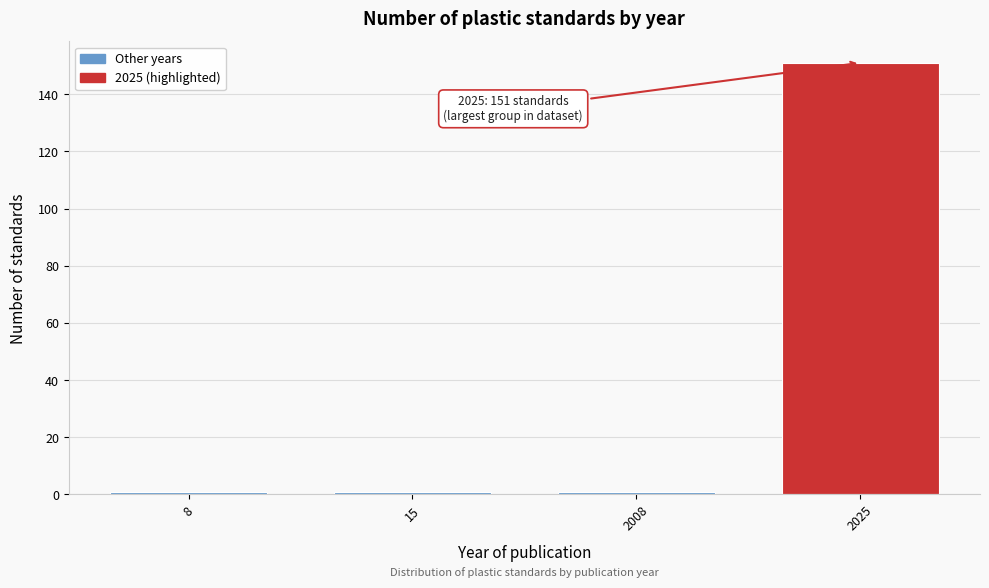

Reading left to right, transcribe all the data shown in this chart.

8=1	15=1	2008=1	2025=151